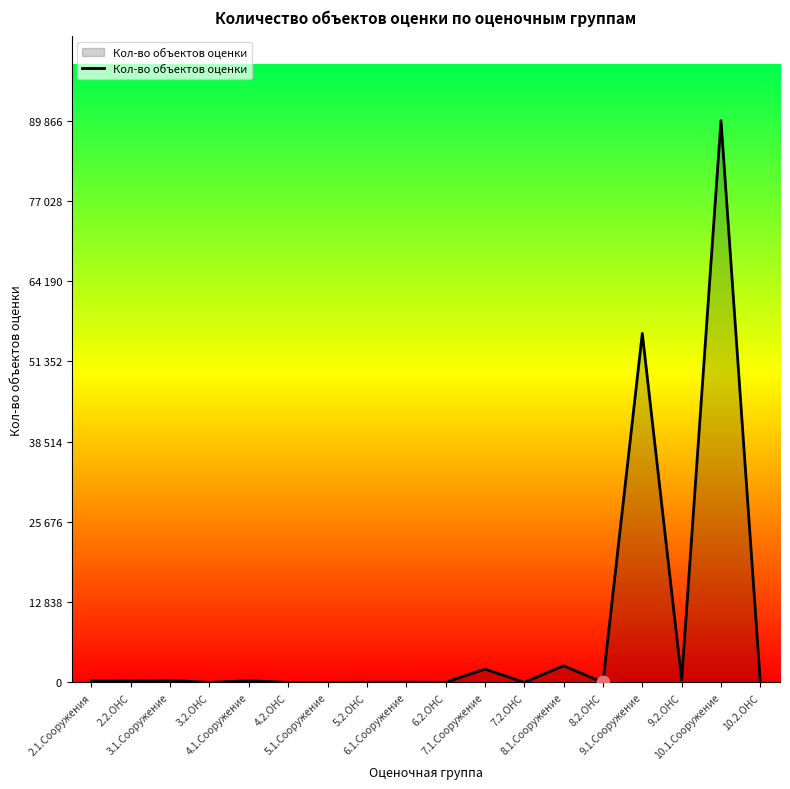

Does the chart have visible grid lines?

No